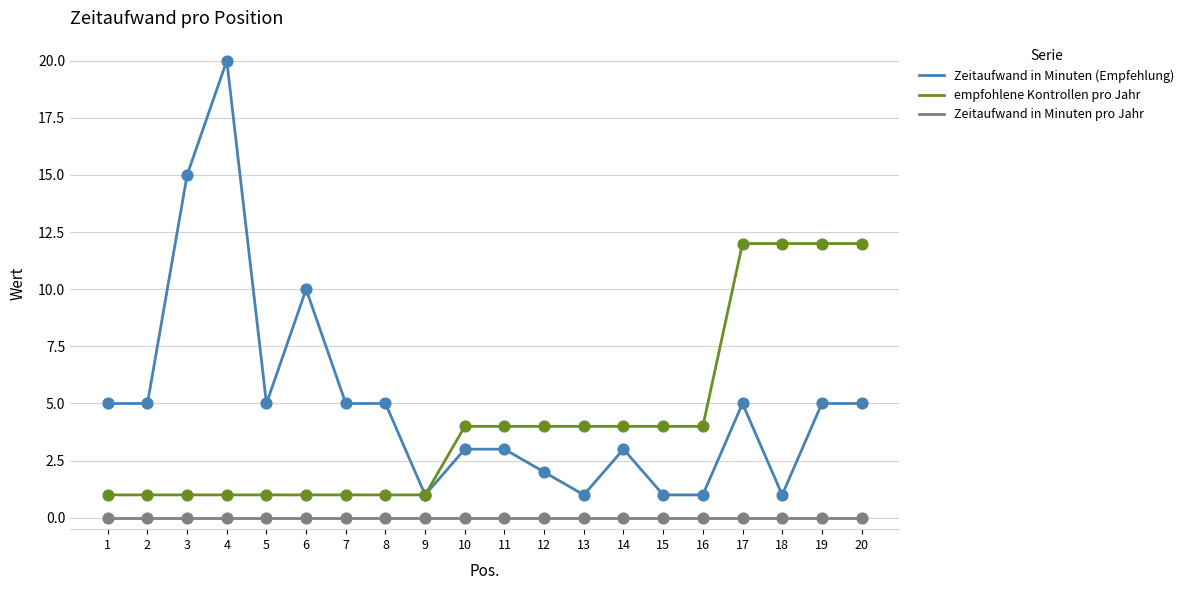

At which category is the sum across all series the highest?

4